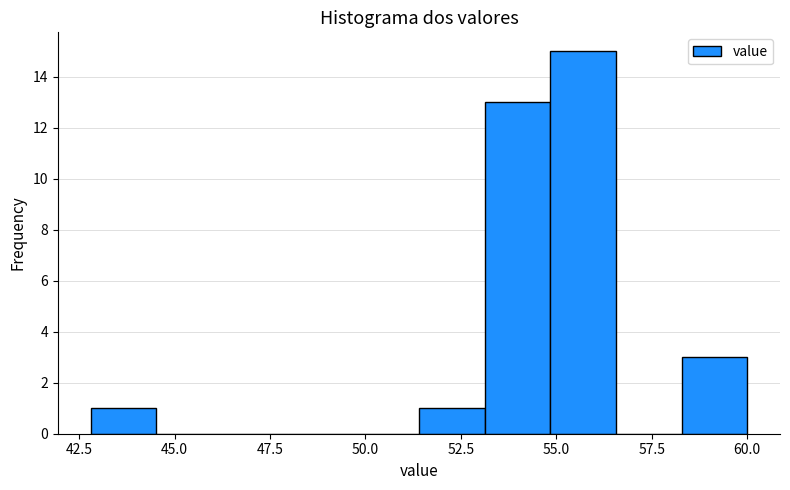

Around what value on the x-axis is the tallest bar? Give the approximate position of its centre, as read against the axis.

55.5